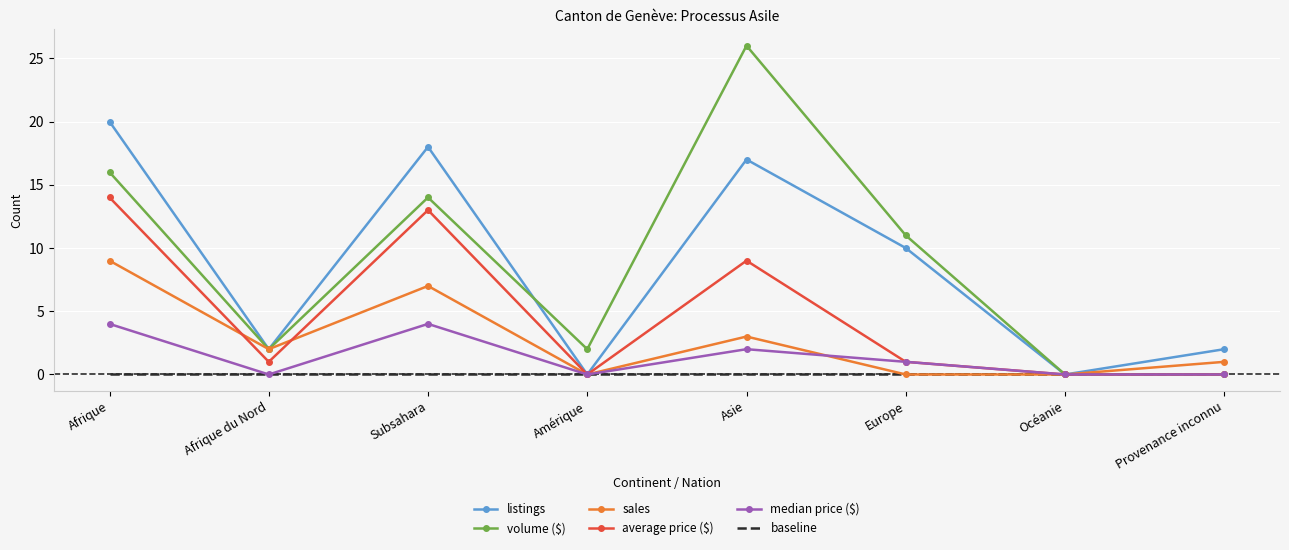

What position from the right is Subsahara?

6